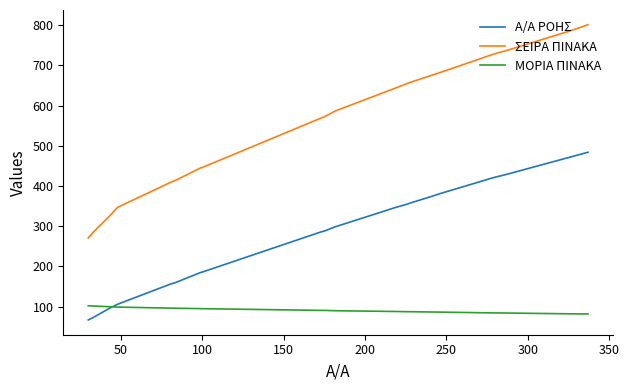

Which series has the widest spread of values?

ΣΕΙΡΑ ΠΙΝΑΚΑ